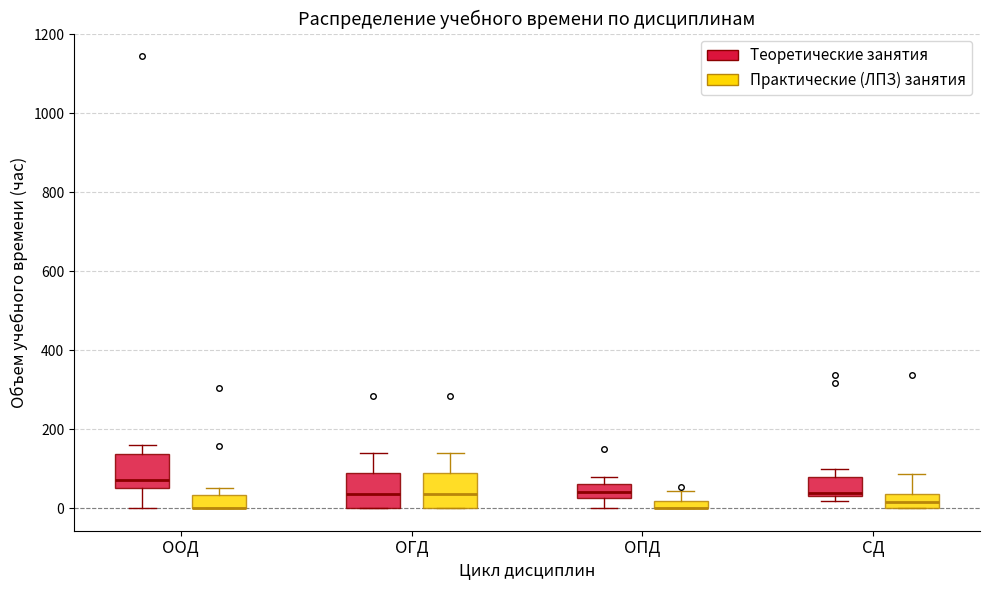

Where is the lower edge of the box for ОГД (Практические (ЛПЗ) занятия) on the y-axis? The values are not printed on the chart, so give them approximately, as read against the axis.

0